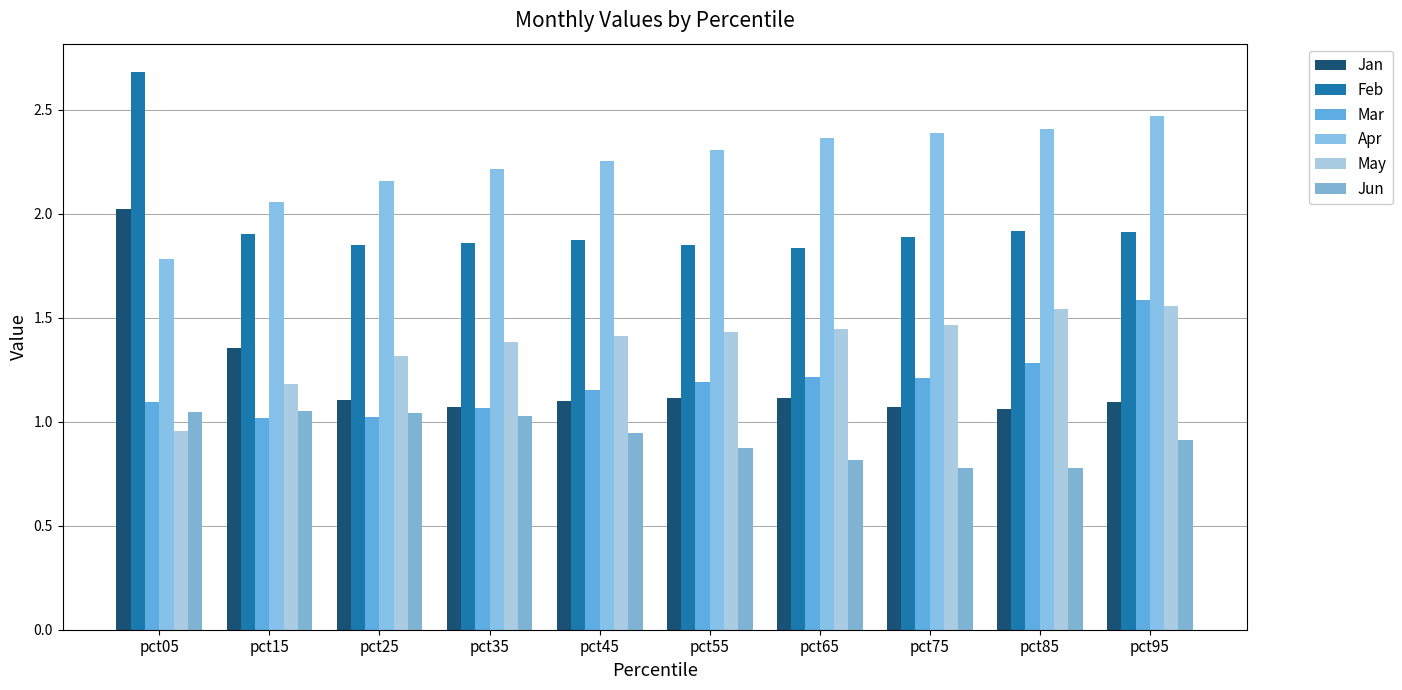

Does the chart contain stacked bars?

No